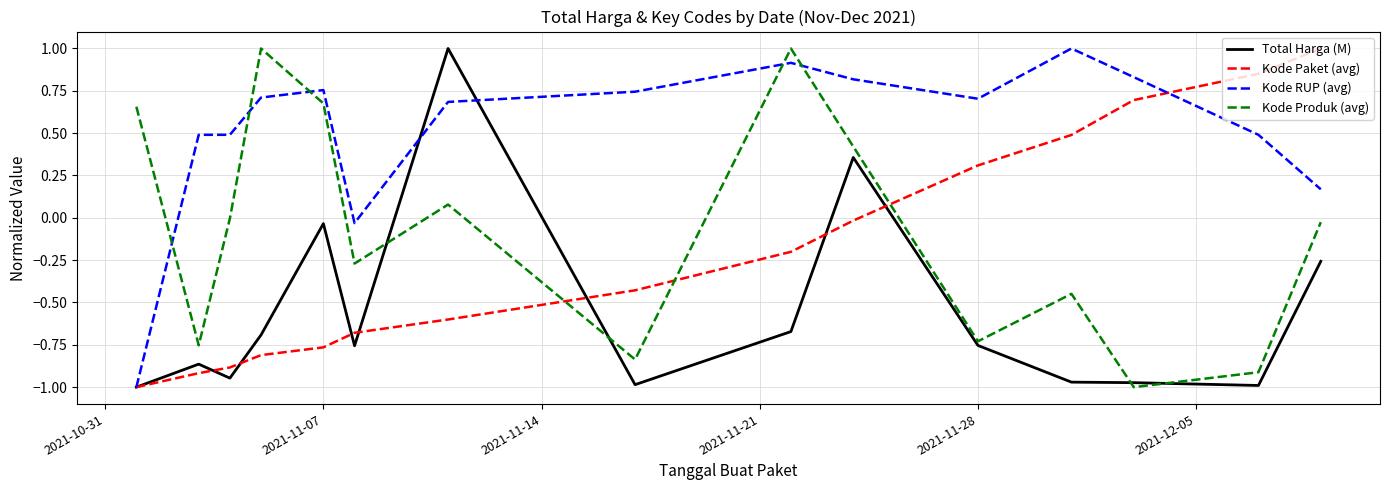

True or false: Kode Produk (avg) and Kode Paket (avg) intersect in this chart.

True